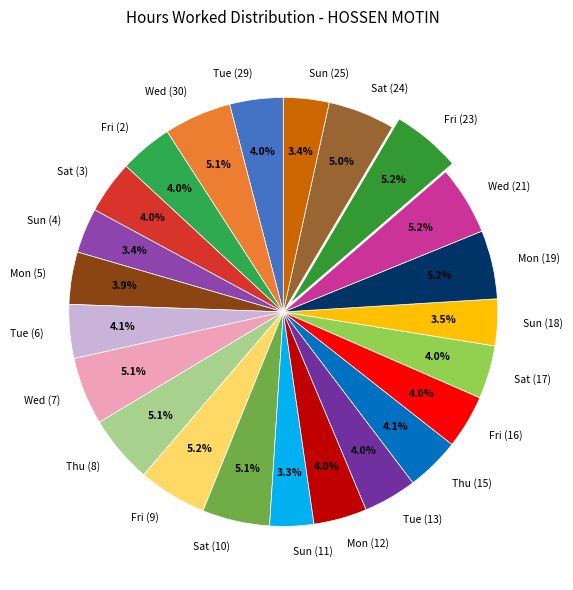

How many slices are in this pie chart?

23